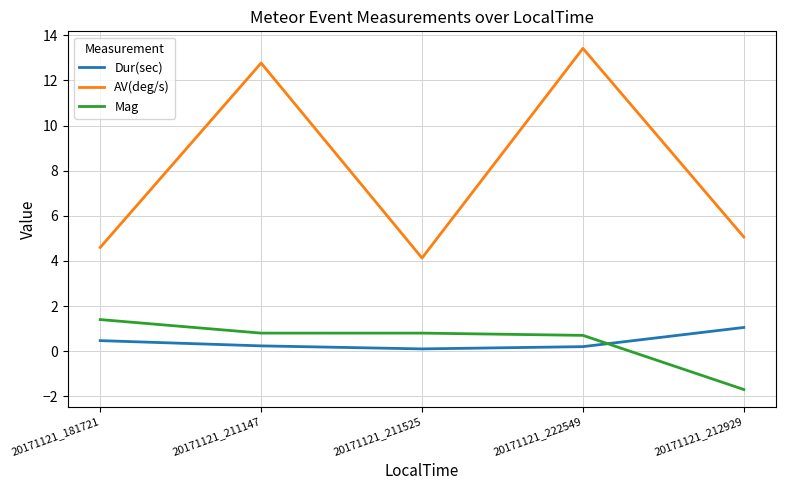

How many lines are shown in the chart?

3